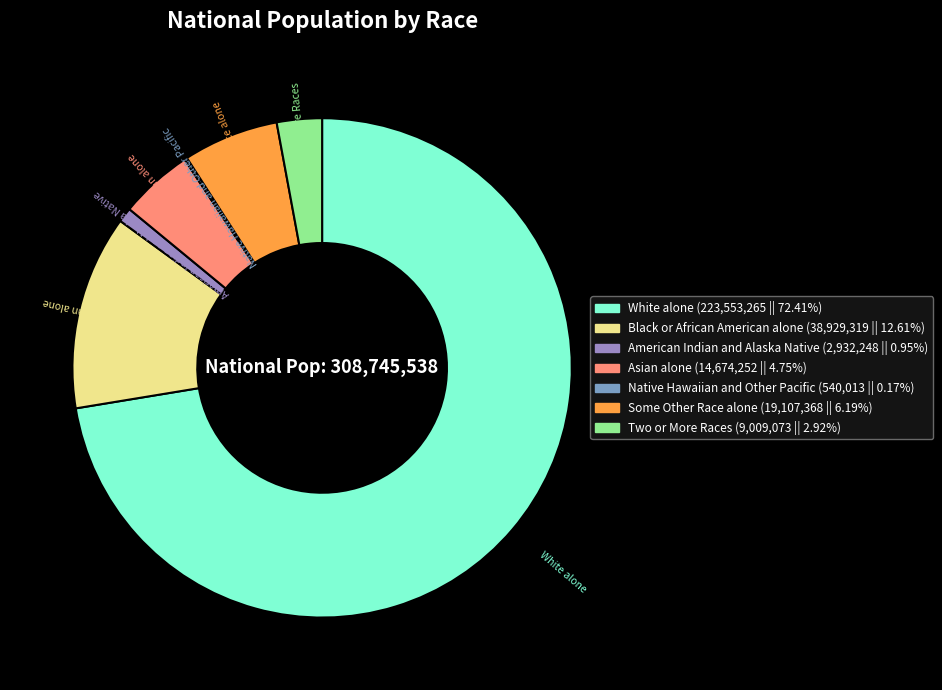

Does White alone represent more than half of the total?

Yes